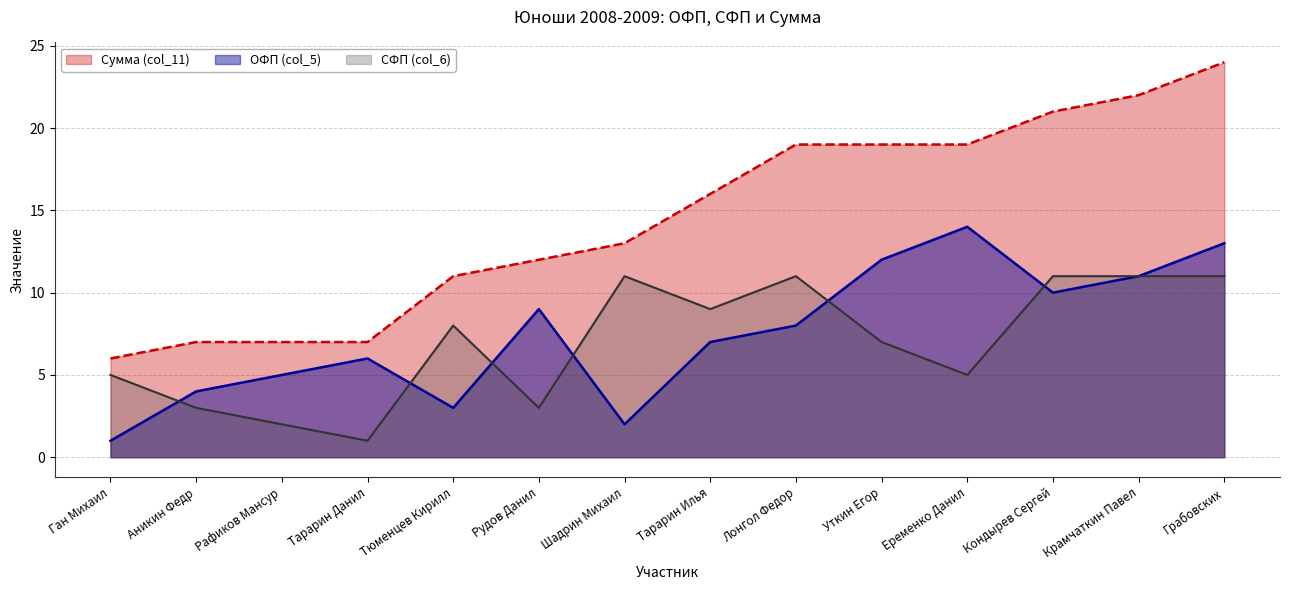

What is the maximum value shown in the chart?

24